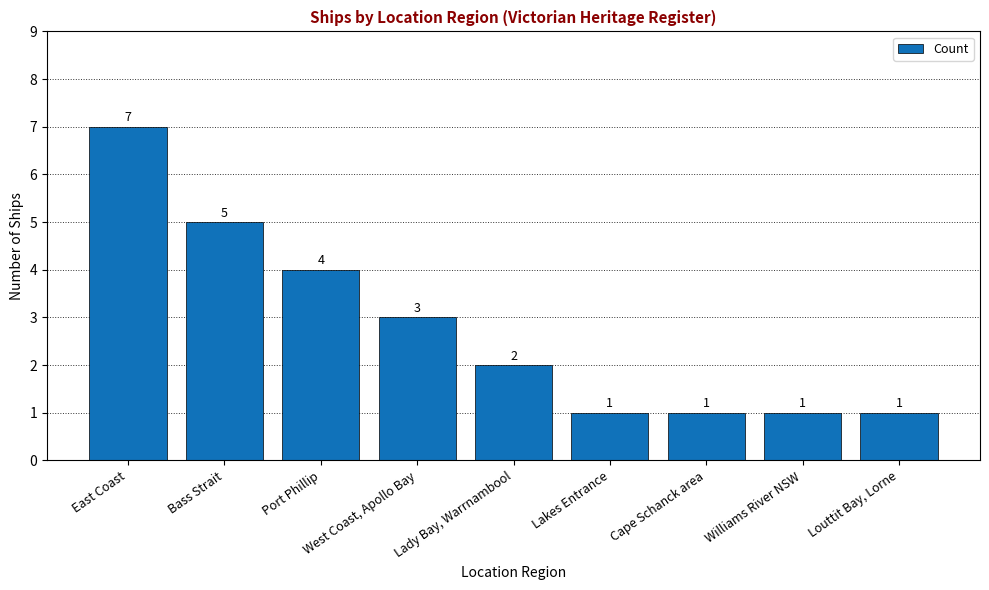

Approximately how many times larger is the value at Lakes Entrance compared to Bass Strait?

0.2